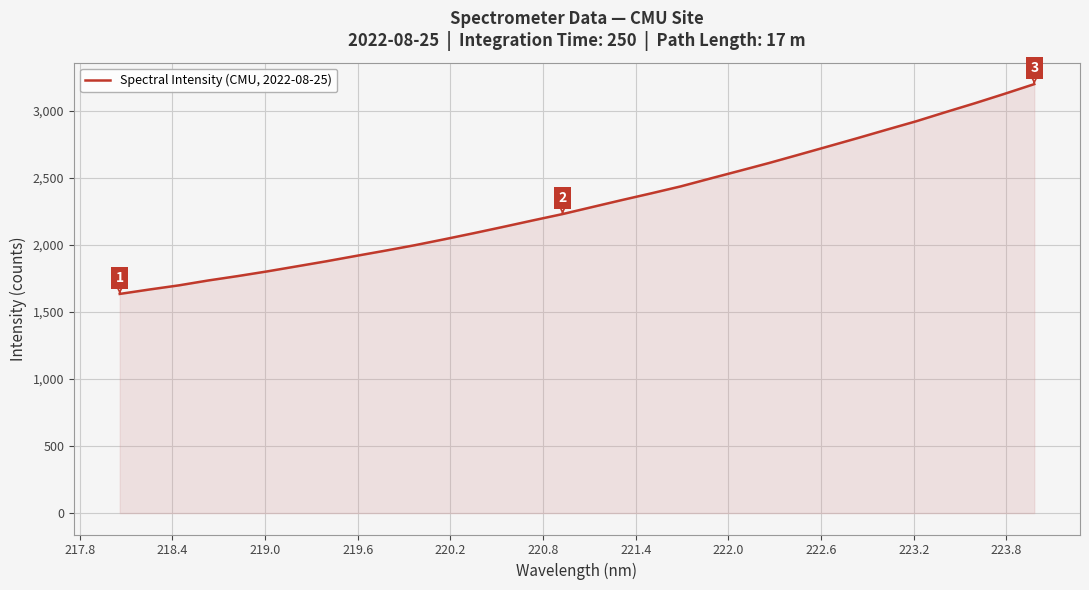

What is the smallest value displayed?

1634.4